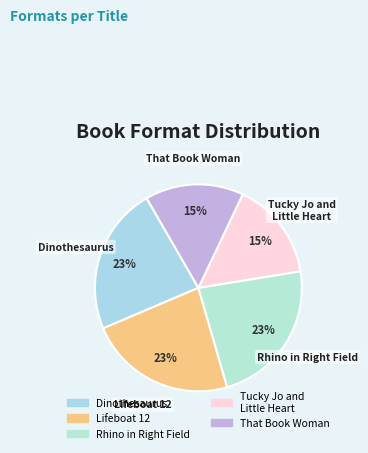

How many slices are in this pie chart?

5